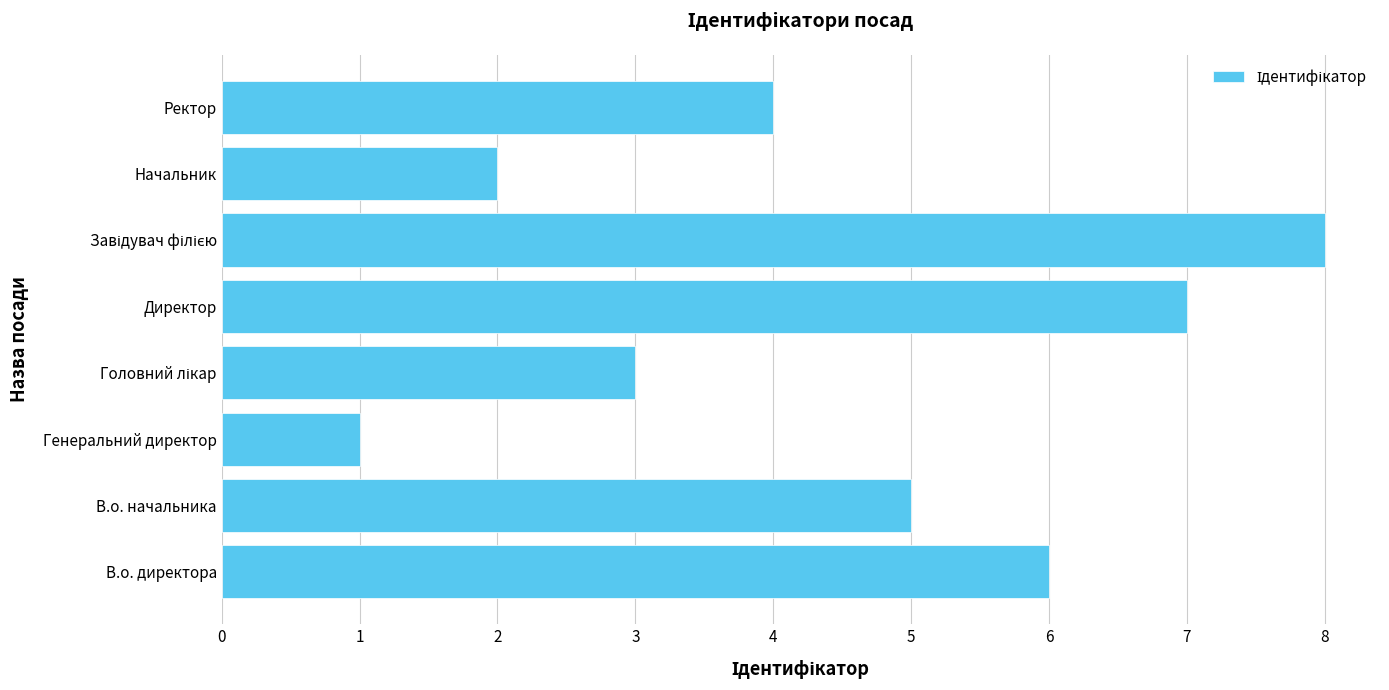

Count the values in the range 3 to 7.

5